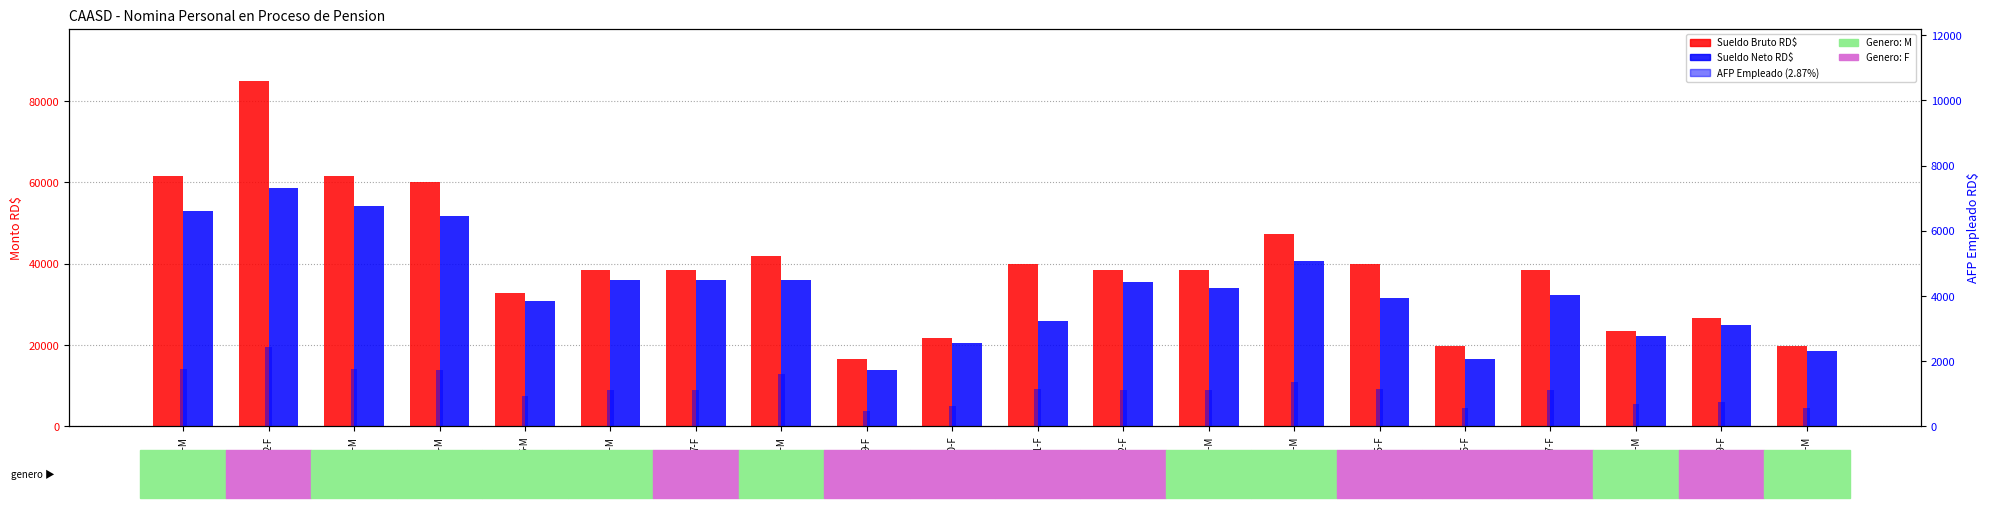

What position from the right is 10-F?

11